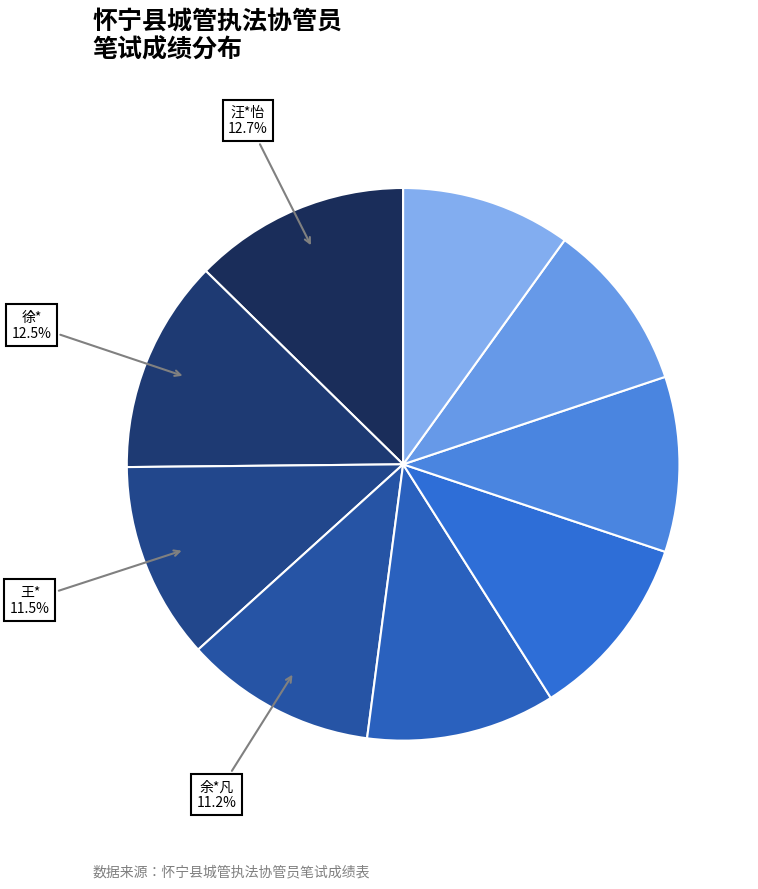

How many segments does this pie chart have?

9